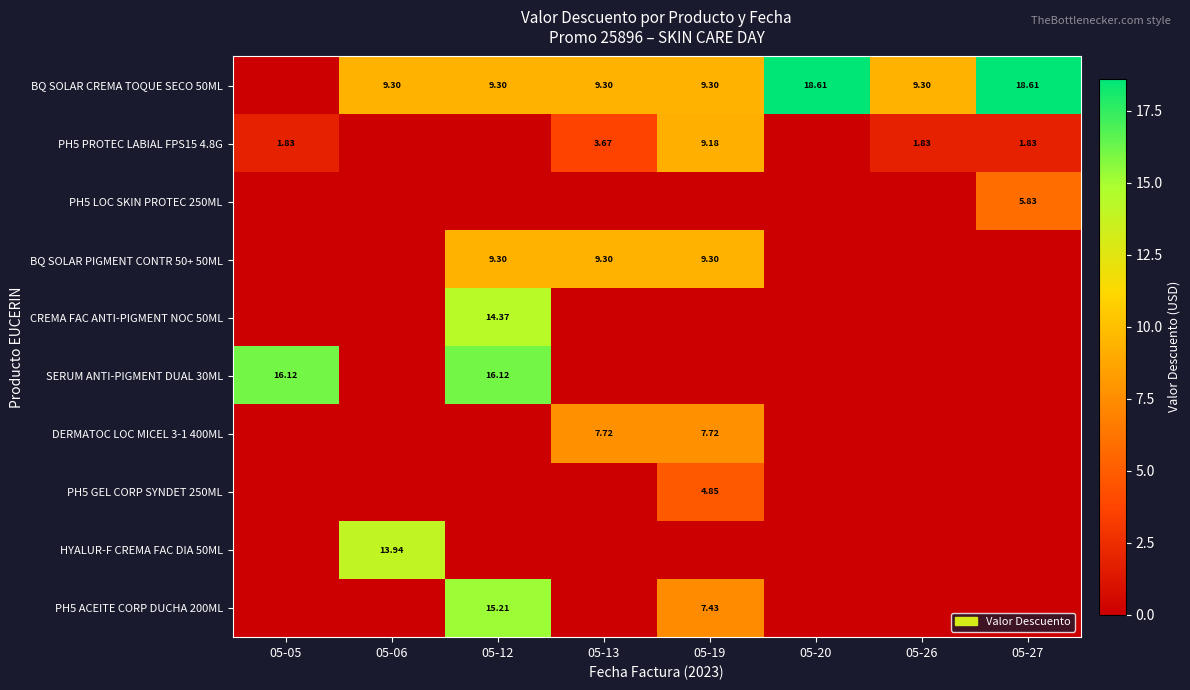

Which category has the highest value in the BQ SOLAR CREMA TOQUE SECO 50ML series?

05-20